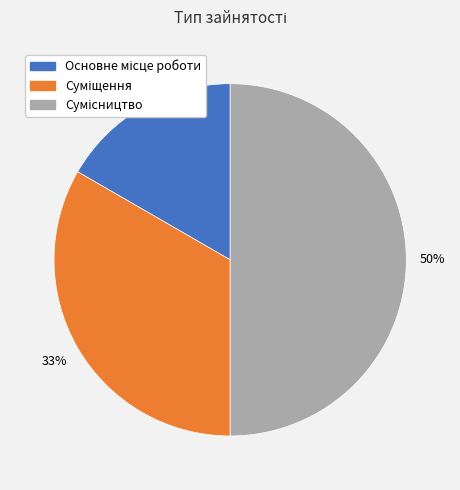

To the nearest percent, what is the difference between the largest and smallest slice percentages?

33%